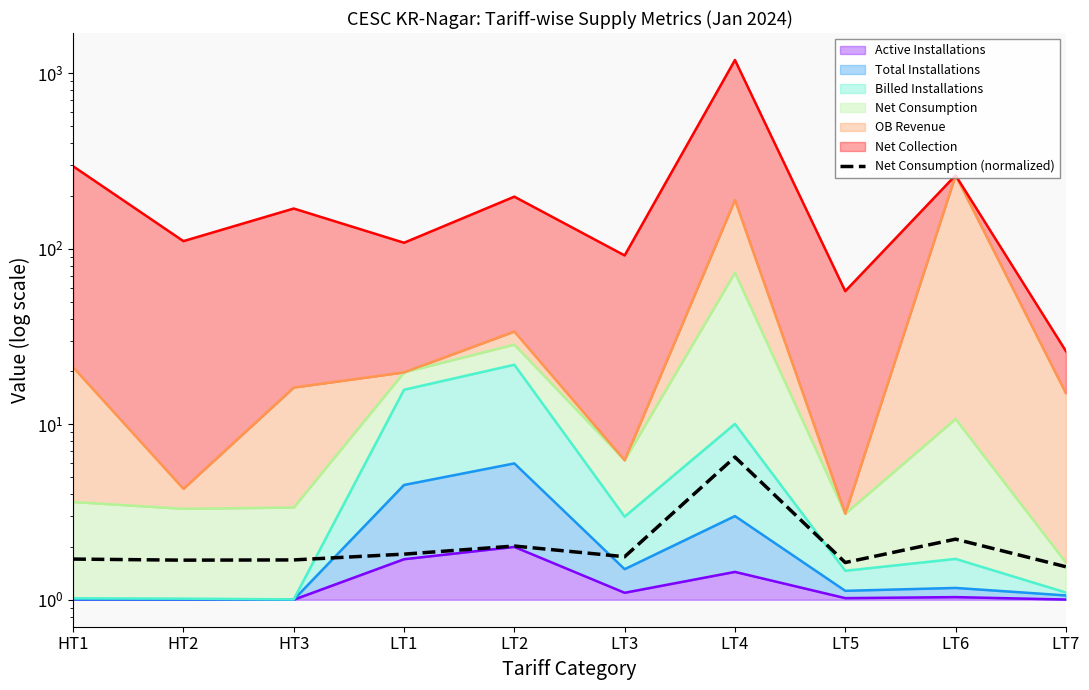

What position from the left is LT5?

8